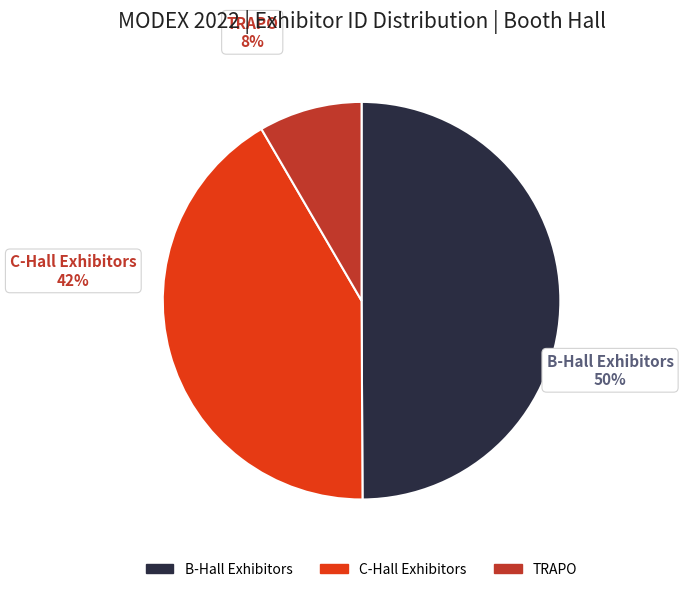

Does TRAPO represent more than half of the total?

No